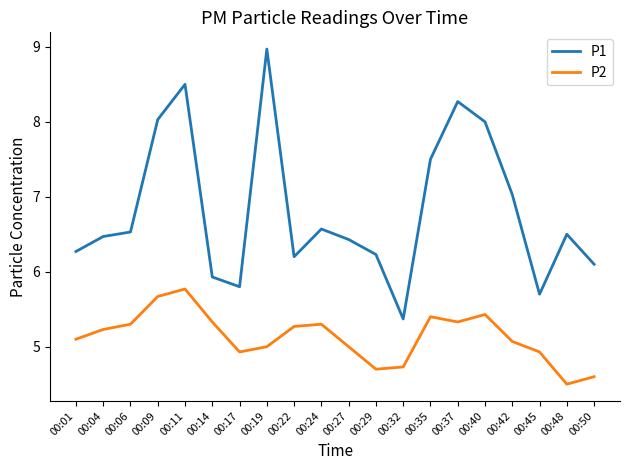

In P2, how many points are higher than both neighbors (excluding endpoints)?

4